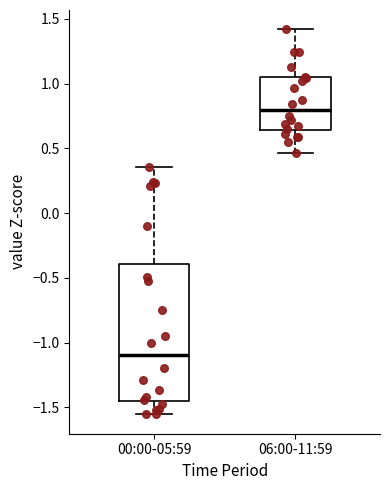

Reading left to right, transcribe this box plot: for each box, give where its median line is, the range the box spans, and where its two whiskers end, as read against the y-axis. The values are not printed on the chart, so give them approximately, as read against the axis.

00:00-05:59: median -1.10, box -1.45 to -0.40, whiskers -1.55 to 0.35
06:00-11:59: median 0.80, box 0.65 to 1.05, whiskers 0.45 to 1.40